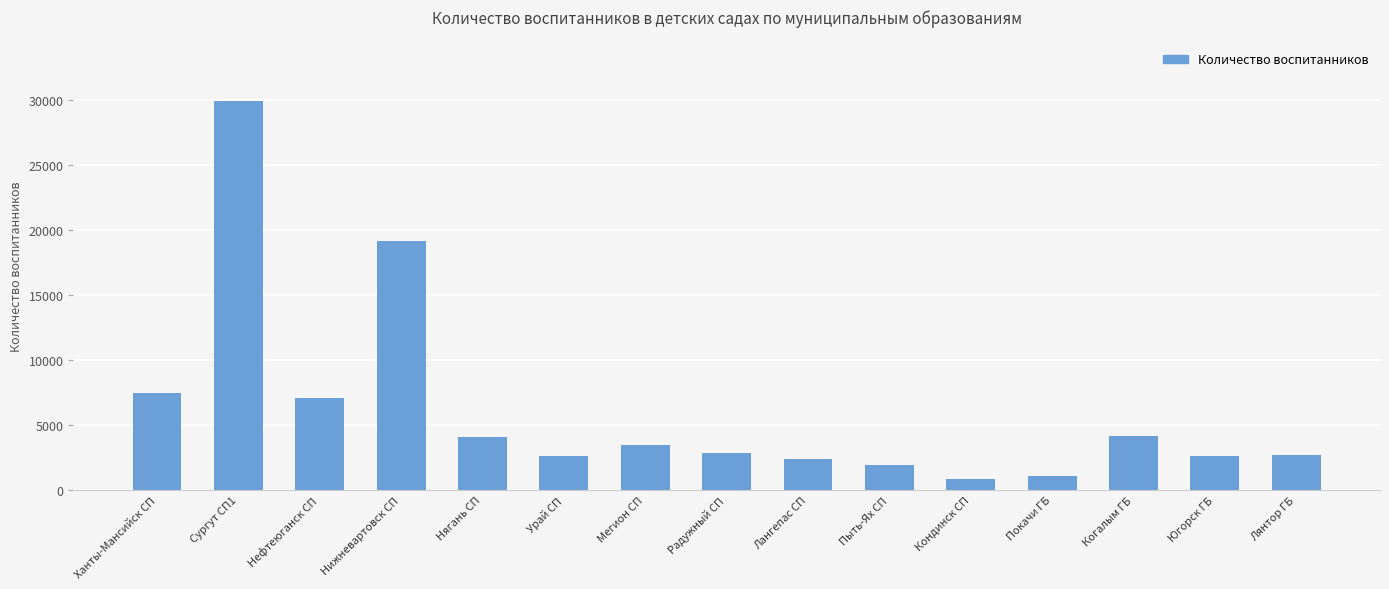

What is the difference between the values at Пыть-Ях СП and Покачи ГБ?

803